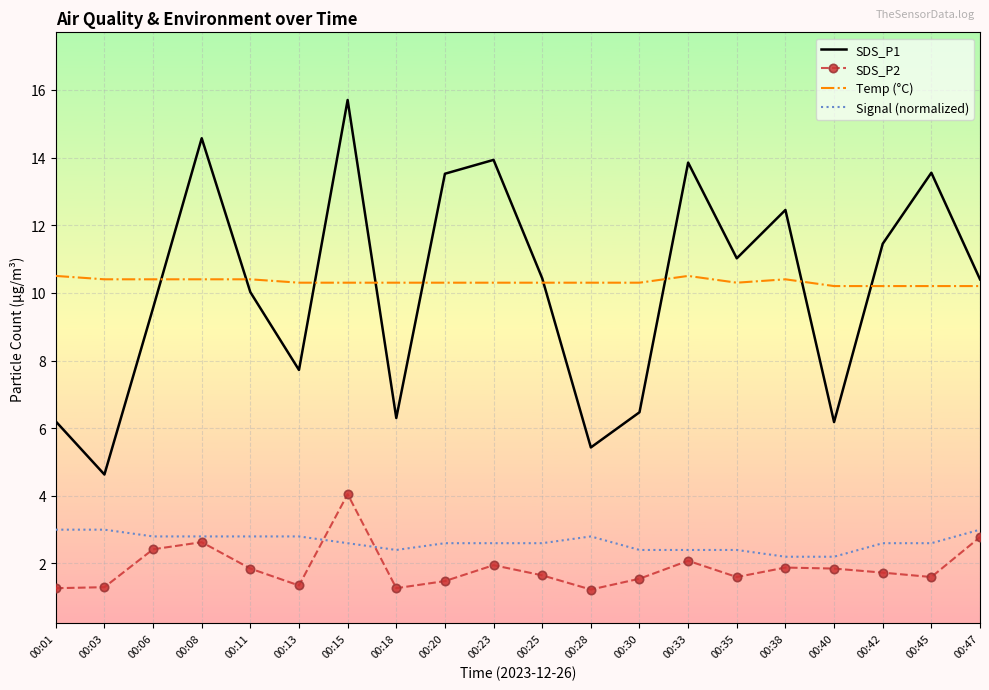

The value of SDS_P2 at 00:25 is 1.6. True or false?

True